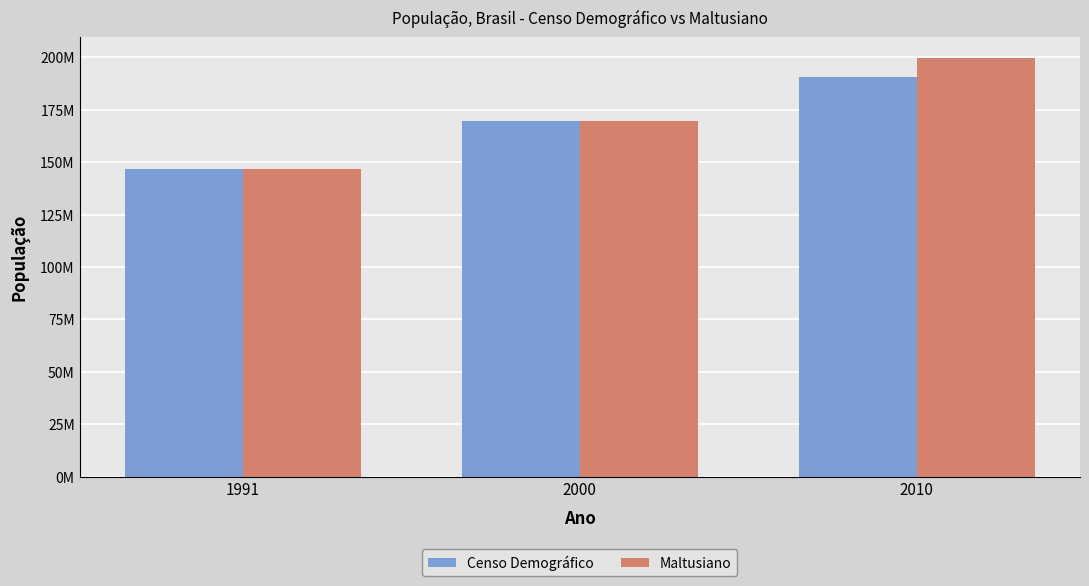

What are all the series names shown in the legend?

Censo Demográfico, Maltusiano